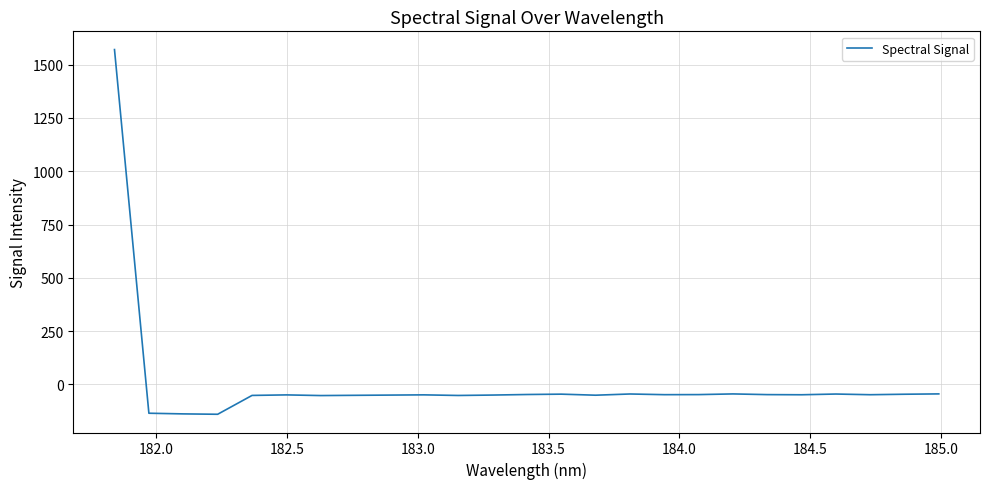

What is the minimum value shown in the chart?

-140.3